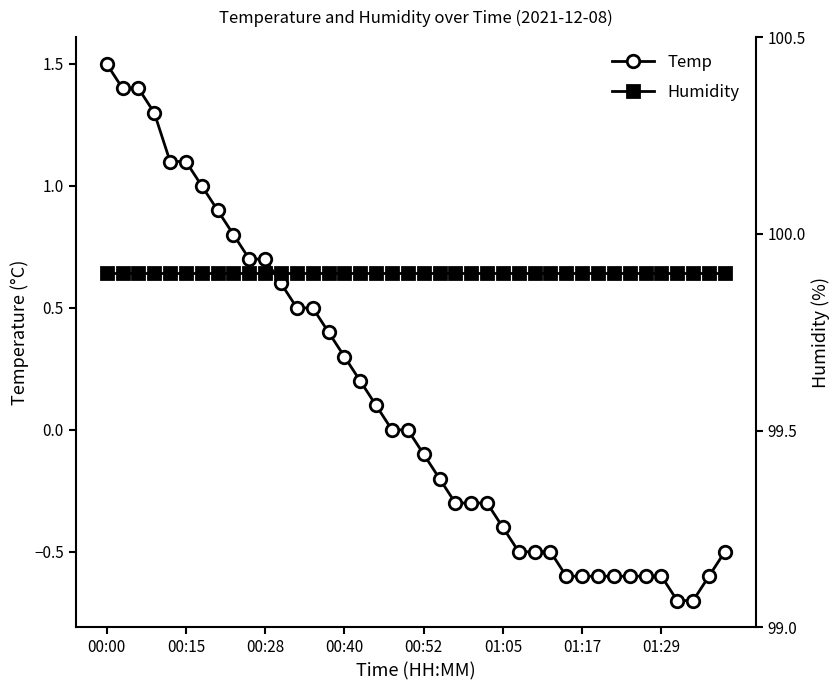

The value of Temp at 22 is -0.1. True or false?

False